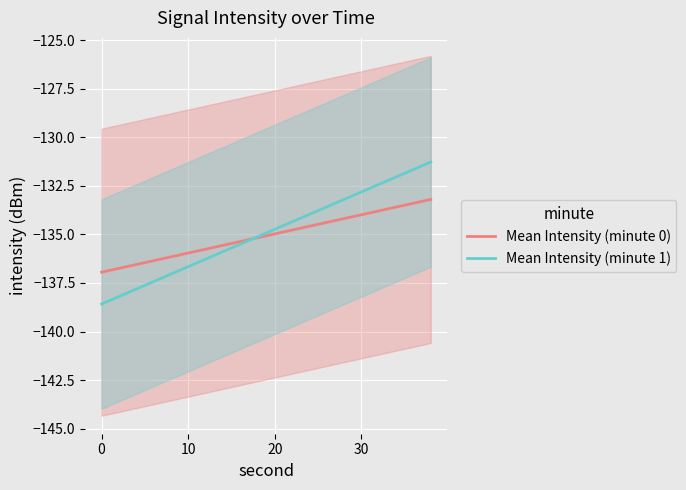

What is the difference between the second highest and second lowest values in the Mean Intensity (minute 1) series?

6.5